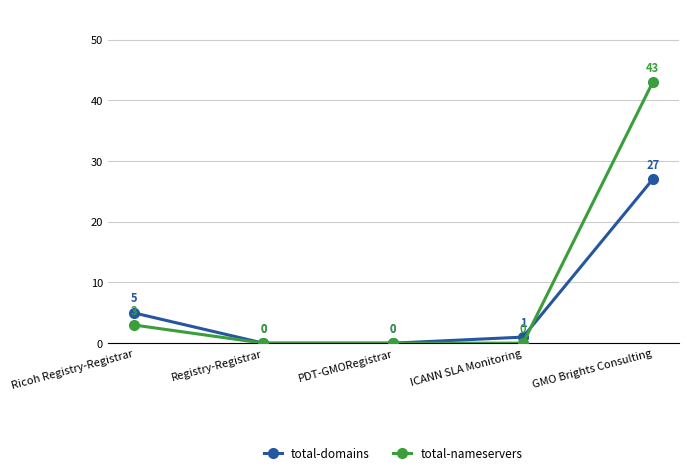

At how many categories does at least one series exceed 8?

1